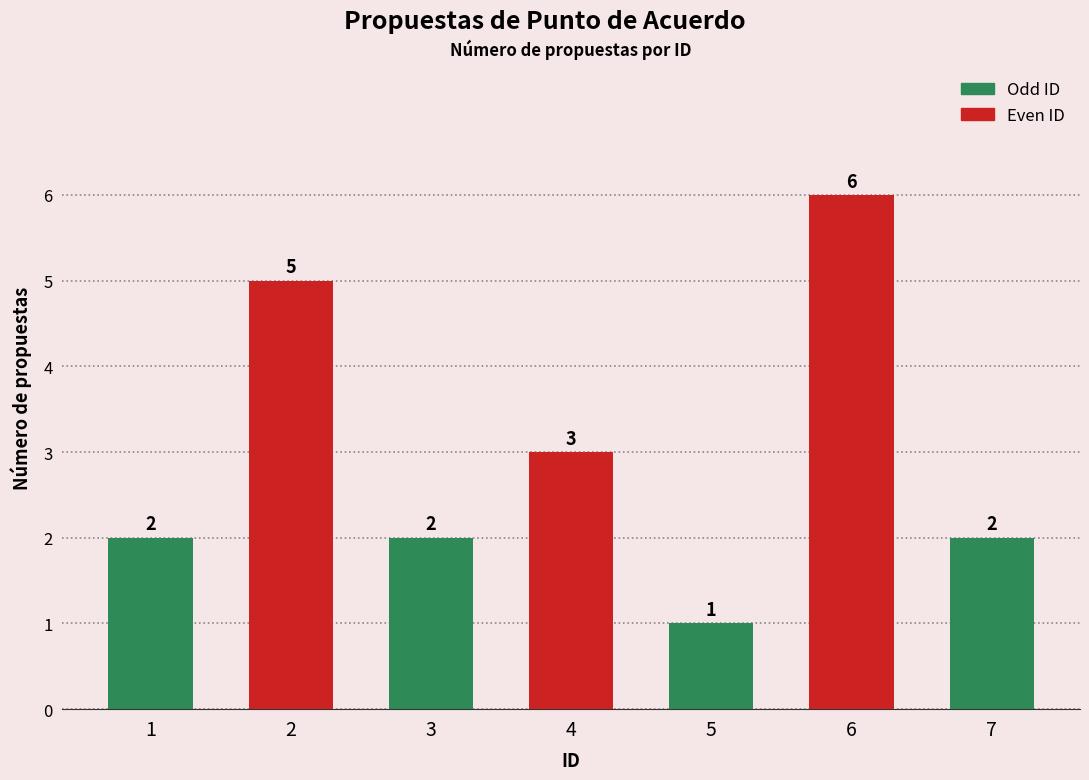

The value at 5 is 2. True or false?

False